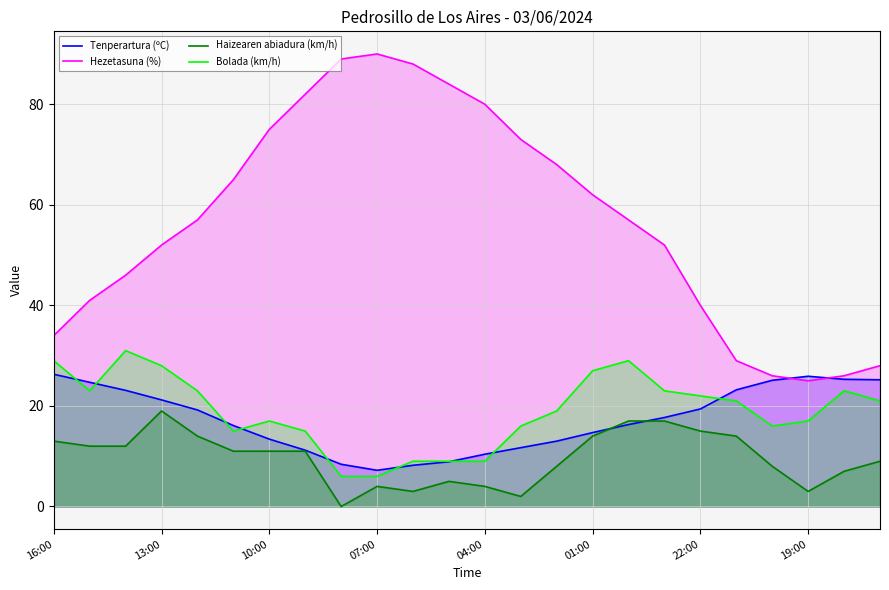

How many data points in Bolada (km/h) are above 21?

10